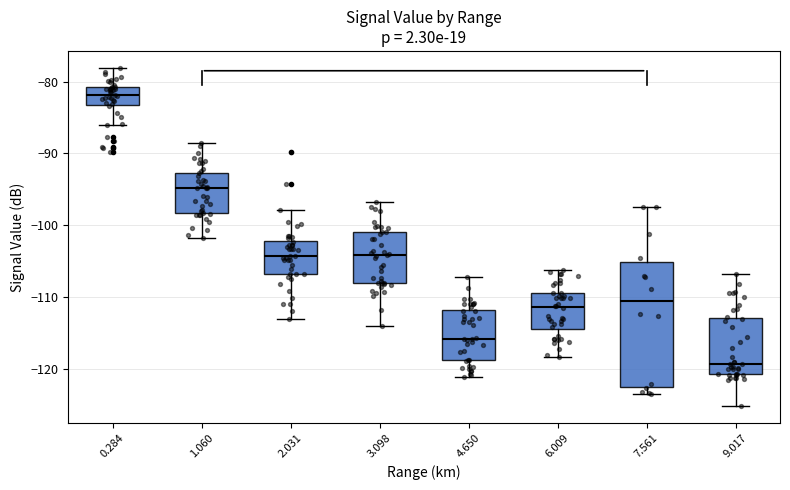

Reading left to right, read every box against the y-axis: the position of its median line, the range the box covers, and the ends of its whiskers. The values are not printed on the chart, so give them approximately, as read against the axis.

0.284: median -82, box -83 to -81, whiskers -86 to -78
1.060: median -95, box -98 to -93, whiskers -102 to -89
2.031: median -104, box -107 to -102, whiskers -113 to -98
3.098: median -104, box -108 to -101, whiskers -114 to -97
4.650: median -116, box -119 to -112, whiskers -121 to -107
6.009: median -111, box -114 to -109, whiskers -118 to -106
7.561: median -111, box -123 to -105, whiskers -123 (just below the box's lower edge) to -97
9.017: median -119, box -121 to -113, whiskers -125 to -107